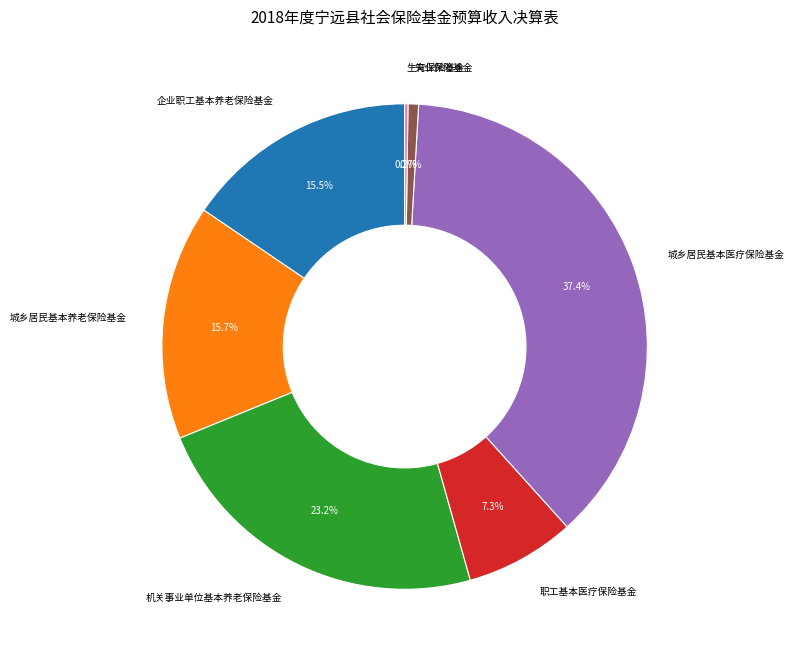

What is the largest slice in the pie chart?

城乡居民基本医疗保险基金